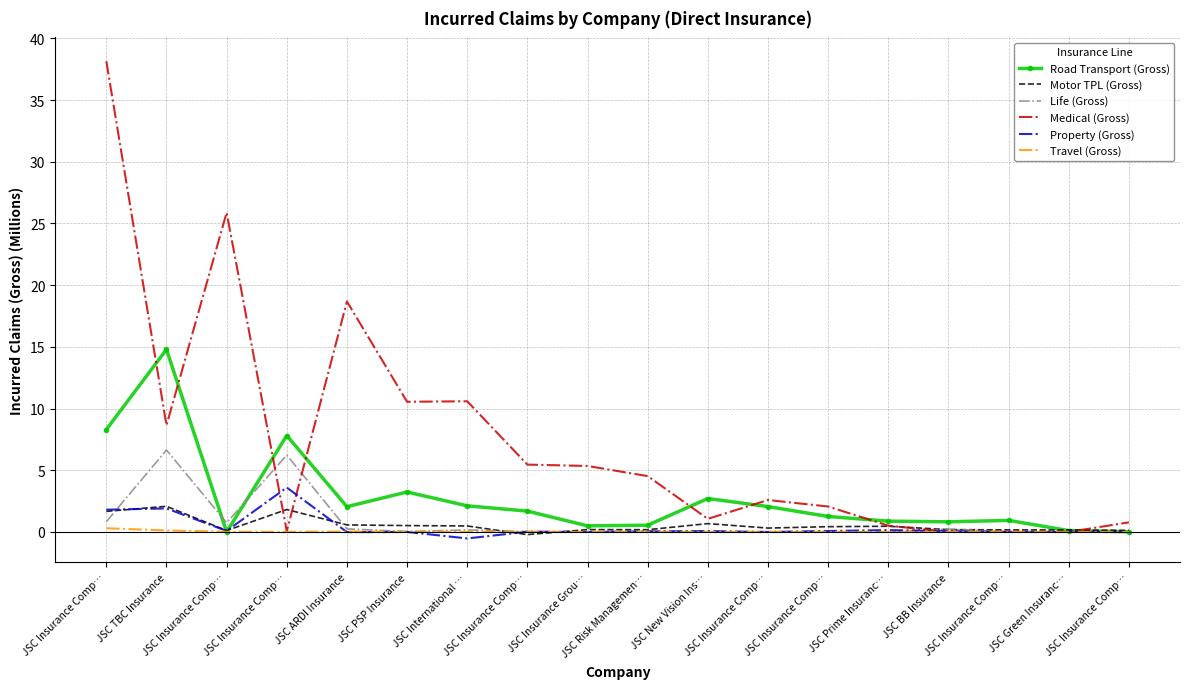

What are all the series names shown in the legend?

Road Transport (Gross), Motor TPL (Gross), Life (Gross), Medical (Gross), Property (Gross), Travel (Gross)